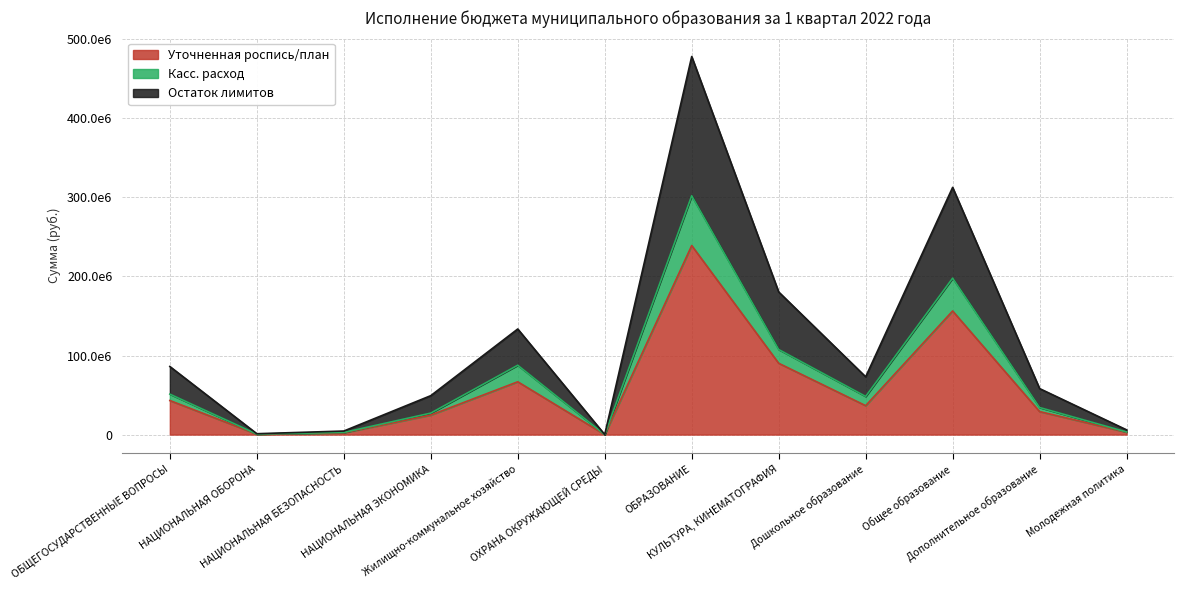

What is the label of the 4th point from the left?

НАЦИОНАЛЬНАЯ ЭКОНОМИКА